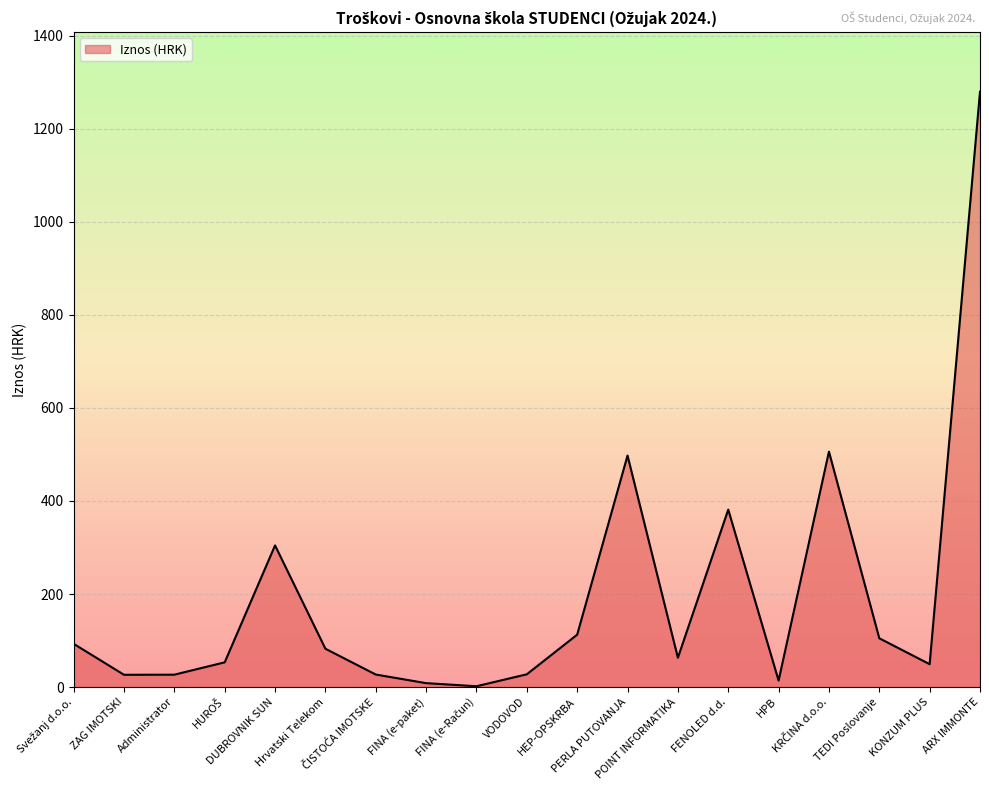

At which category does the chart reach its peak across all series?

ARX IMMONTE